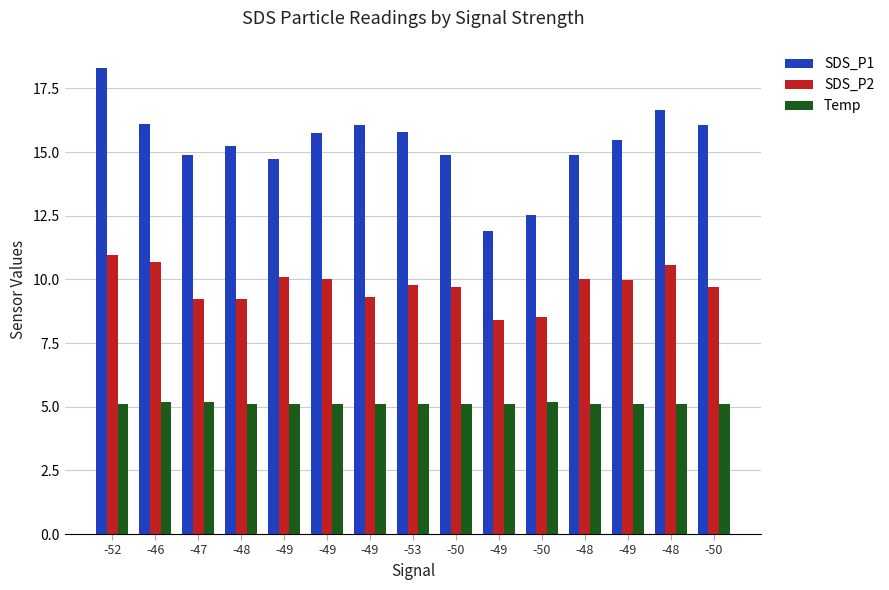

Reading left to right, transcribe all the data shown in this chart.

SDS_P1: -52=18.3	-46=16.1	-47=14.9	-48=15.2	-49=14.7	-49=15.8	-49=16.1	-53=15.8	-50=14.9	-49=11.9	-50=12.5	-48=14.9	-49=15.5	-48=16.6	-50=16.1
SDS_P2: -52=10.9	-46=10.7	-47=9.2	-48=9.2	-49=10.1	-49=10.0	-49=9.3	-53=9.8	-50=9.7	-49=8.4	-50=8.5	-48=10.0	-49=10.0	-48=10.6	-50=9.7
Temp: -52=5.1	-46=5.2	-47=5.2	-48=5.1	-49=5.1	-49=5.1	-49=5.1	-53=5.1	-50=5.1	-49=5.1	-50=5.2	-48=5.1	-49=5.1	-48=5.1	-50=5.1